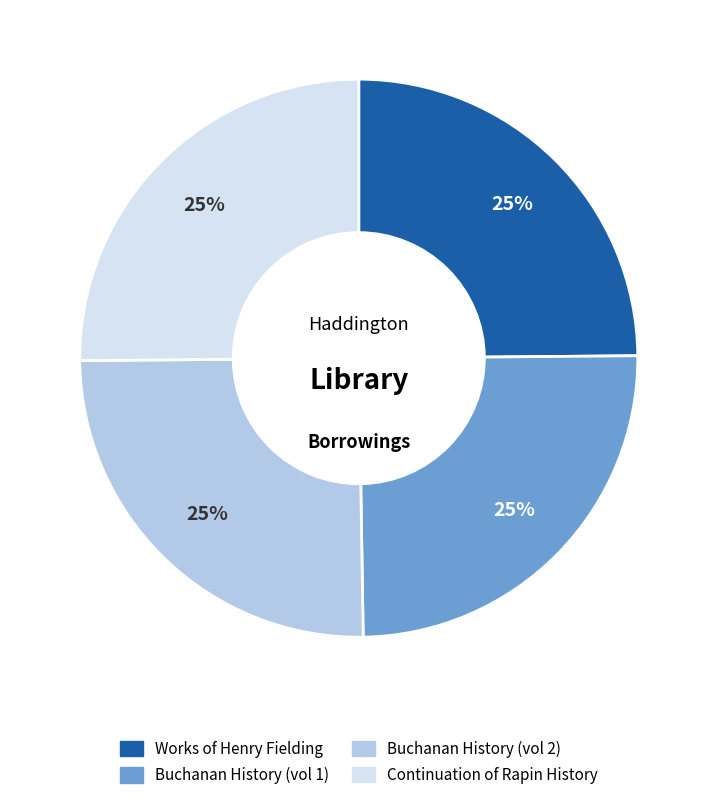

Is it true that Buchanan History (vol 1) is 25% of the pie?

True